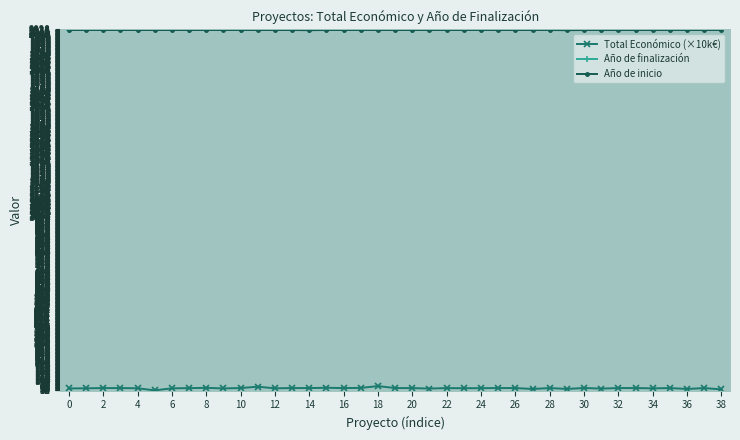

What is the maximum value for Total Económico (×10k€)?

70.7